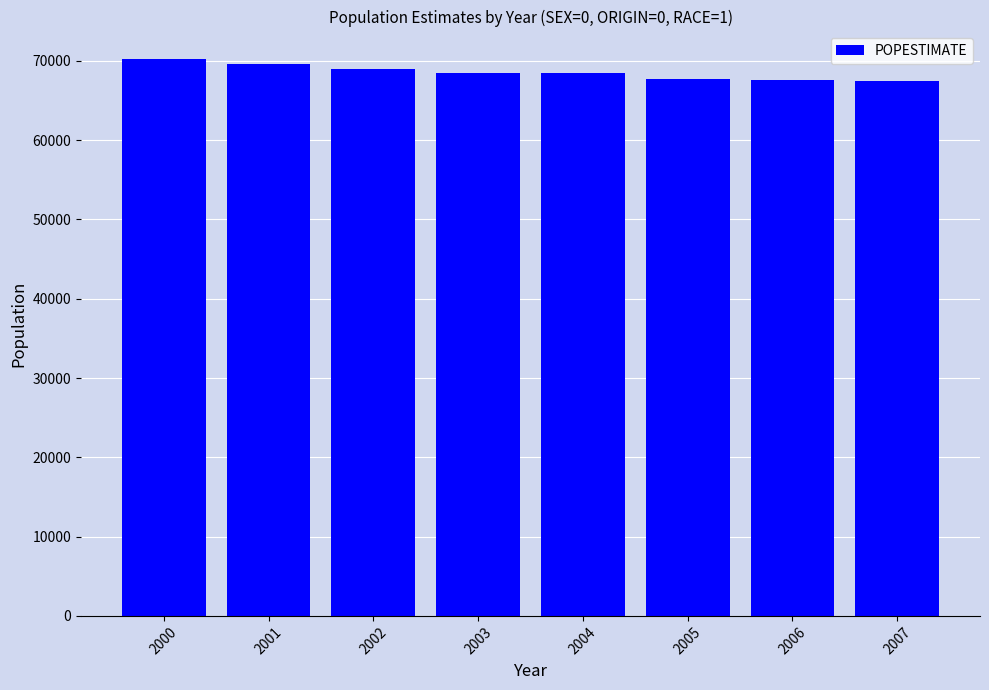

What is the difference between the values at 2004 and 2006?

891